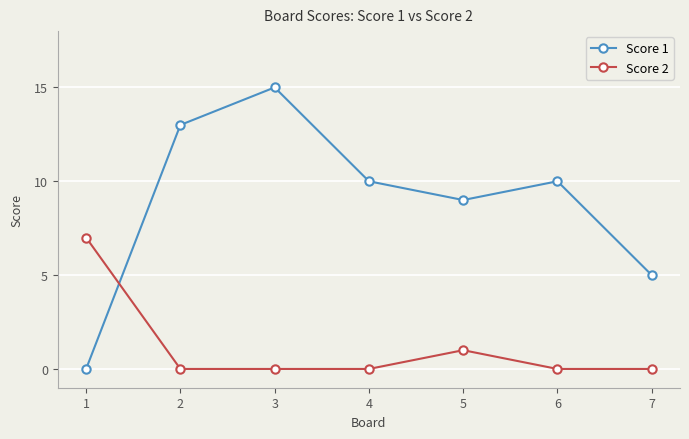

What is the total value across all series at 5?

10